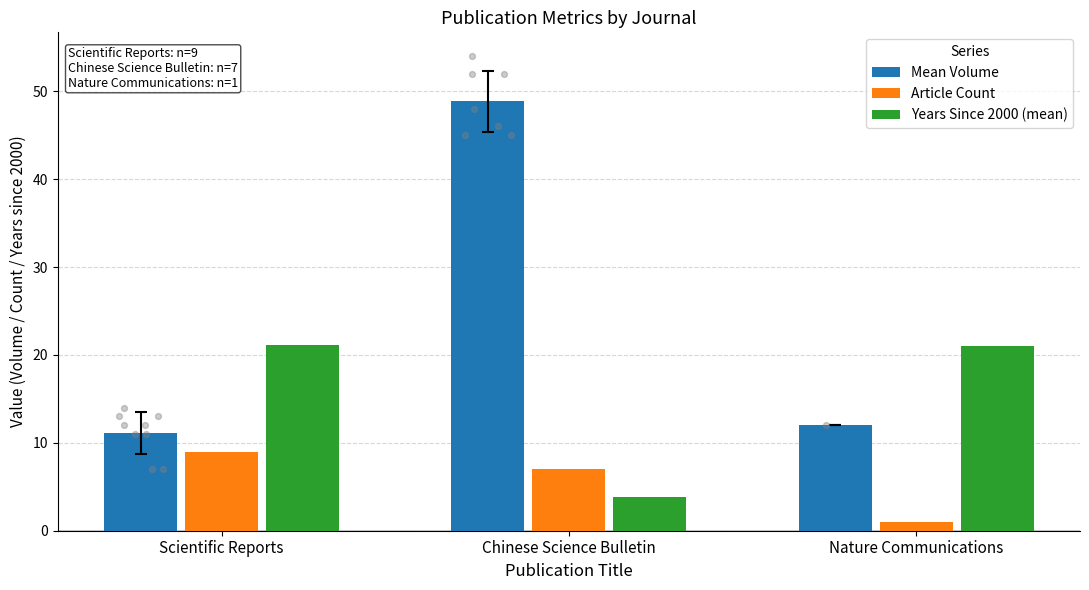

At how many categories does at least one series exceed 46?

1